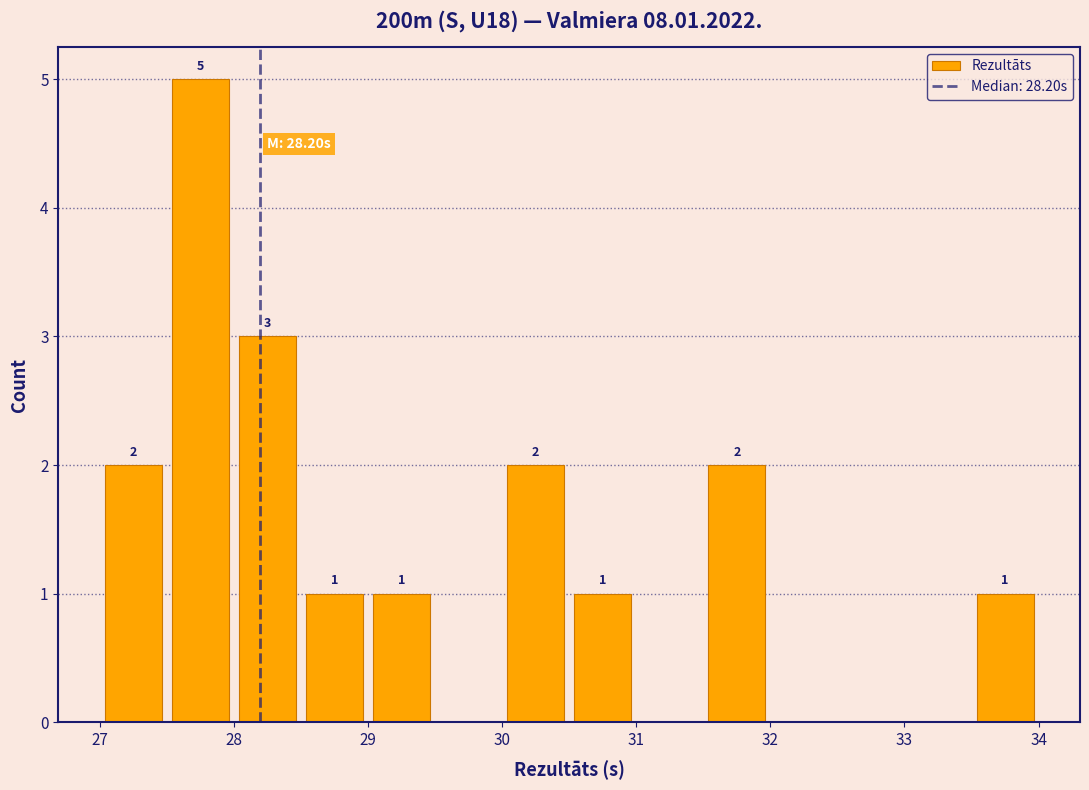

Which range on the x-axis has the tallest bar?

27.5 to 28.0